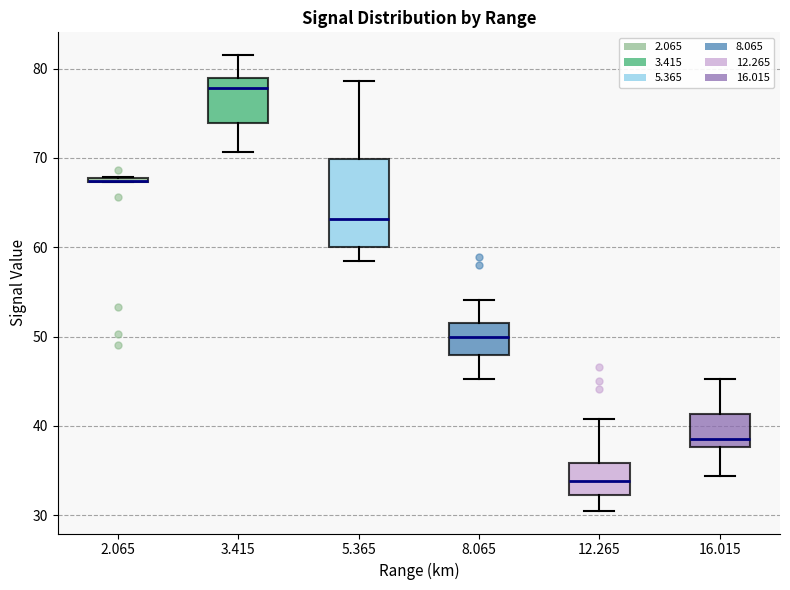

Where does the median line of the box at x = 3.415 sit on the y-axis? The values are not printed on the chart, so give them approximately, as read against the axis.

78